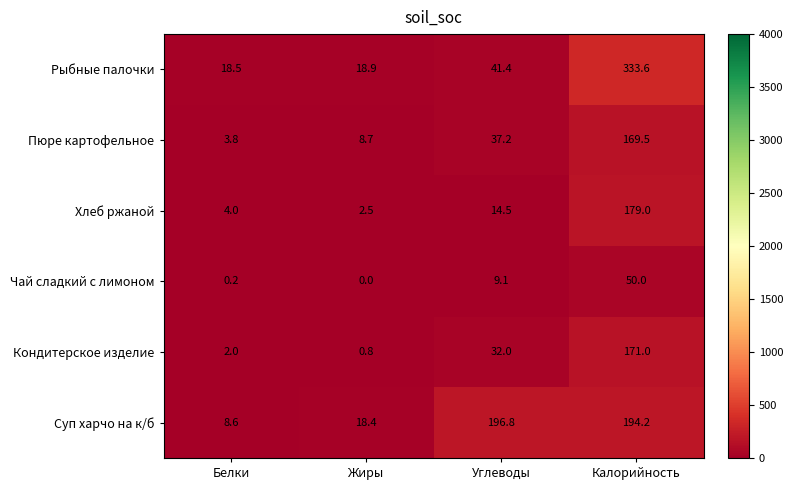

At how many categories does at least one series exceed 10?

4